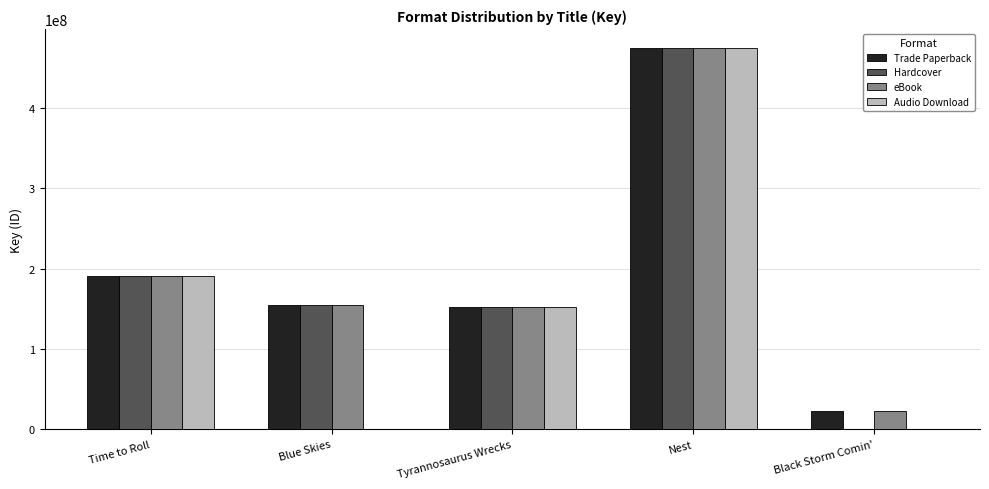

At which category is the sum across all series the highest?

Nest